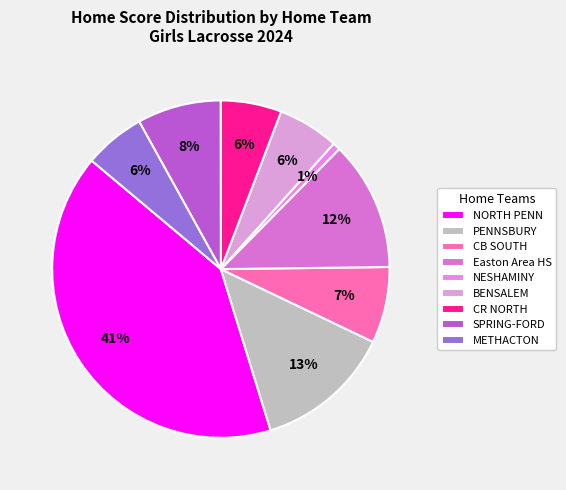

To the nearest percent, what portion does PENNSBURY represent?

13%